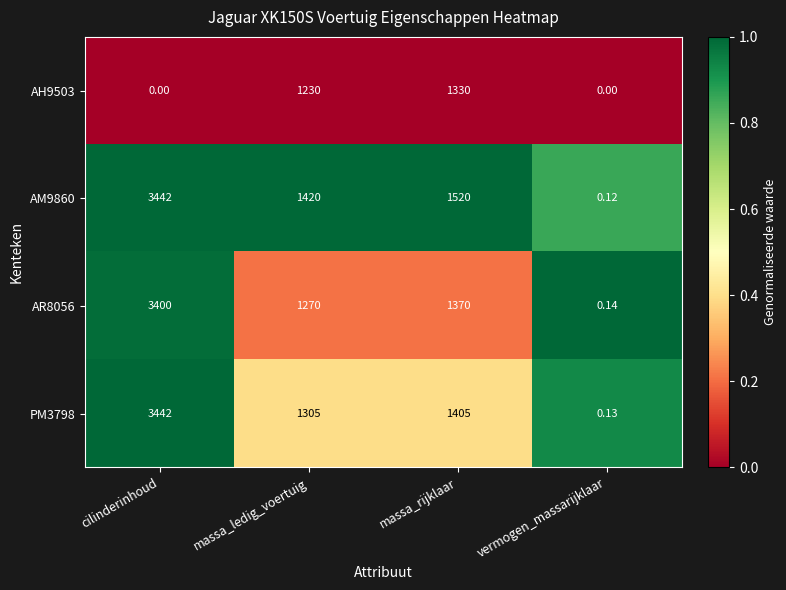

Which series has the widest spread of values?

AM9860